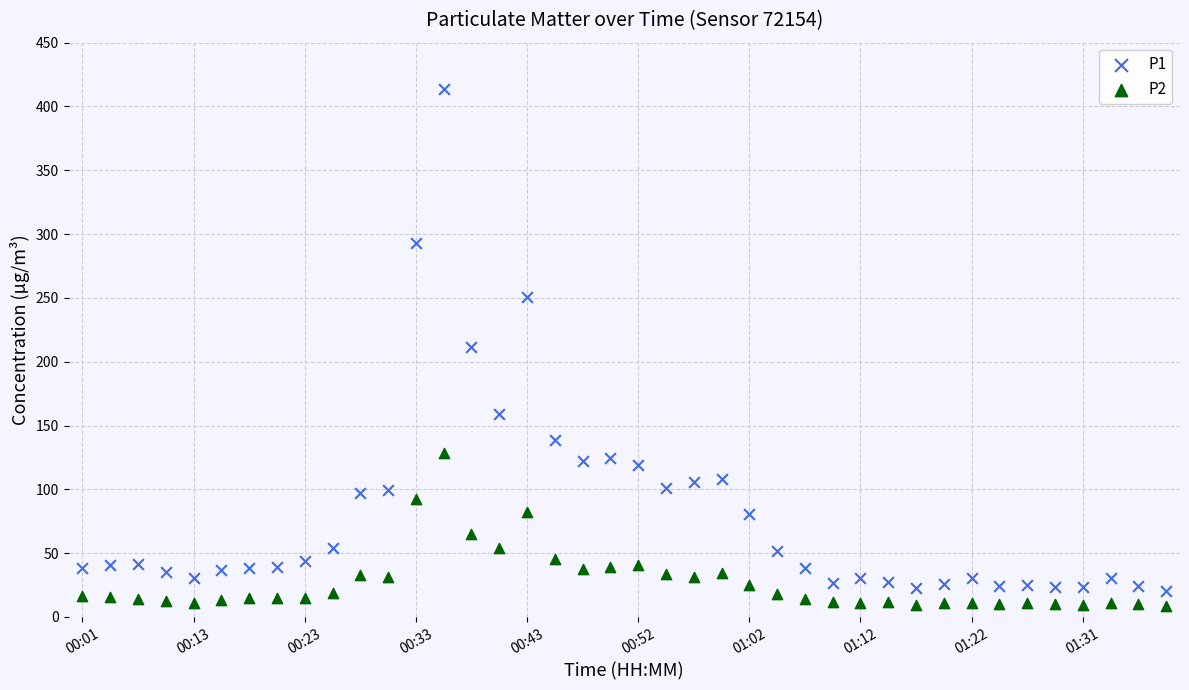

Which series reaches the maximum Y coordinate?

P1